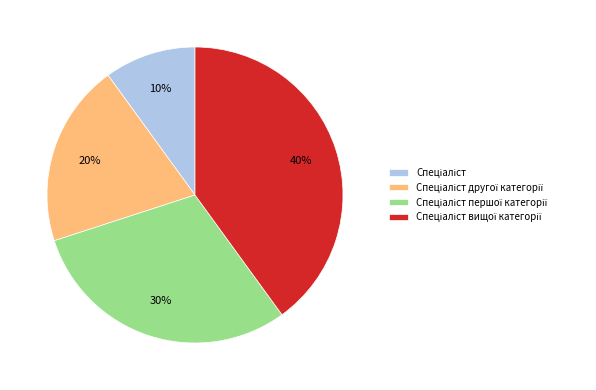

Does any single category account for the majority?

No